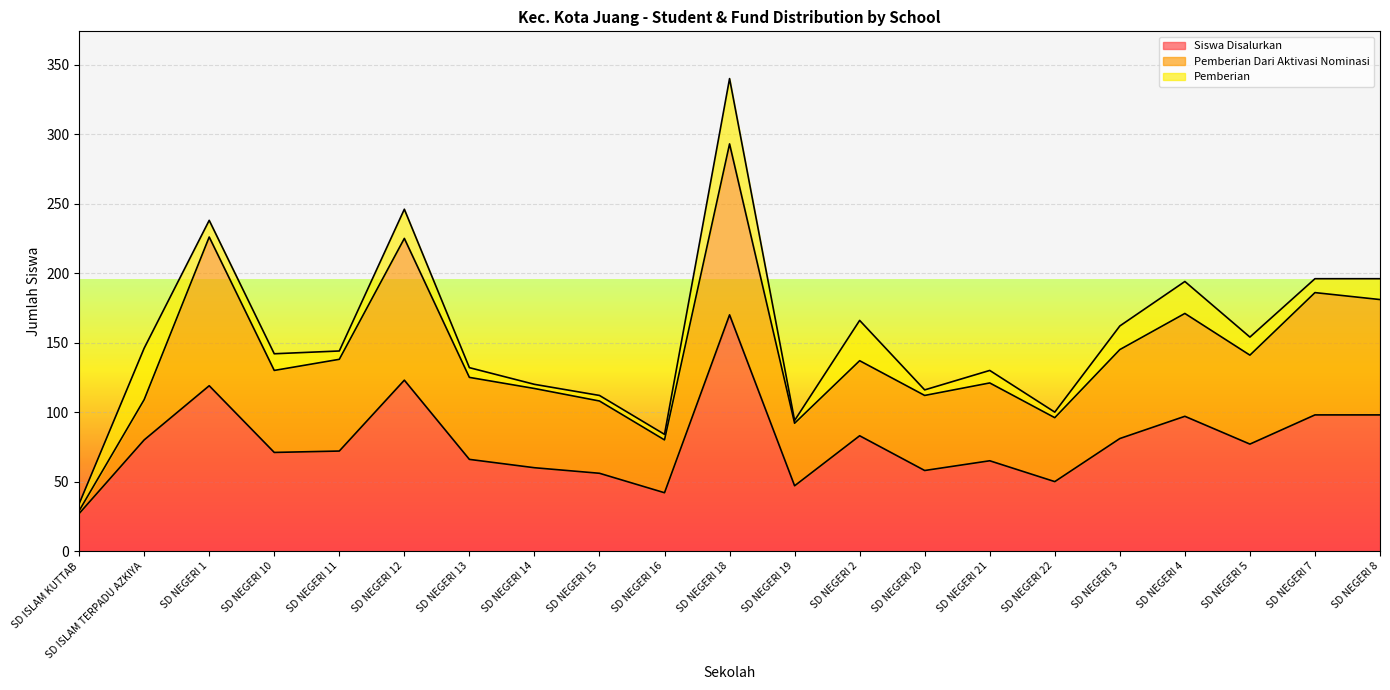

The Dana Disalurkan series shows 81 at SD NEGERI 14. True or false?

False